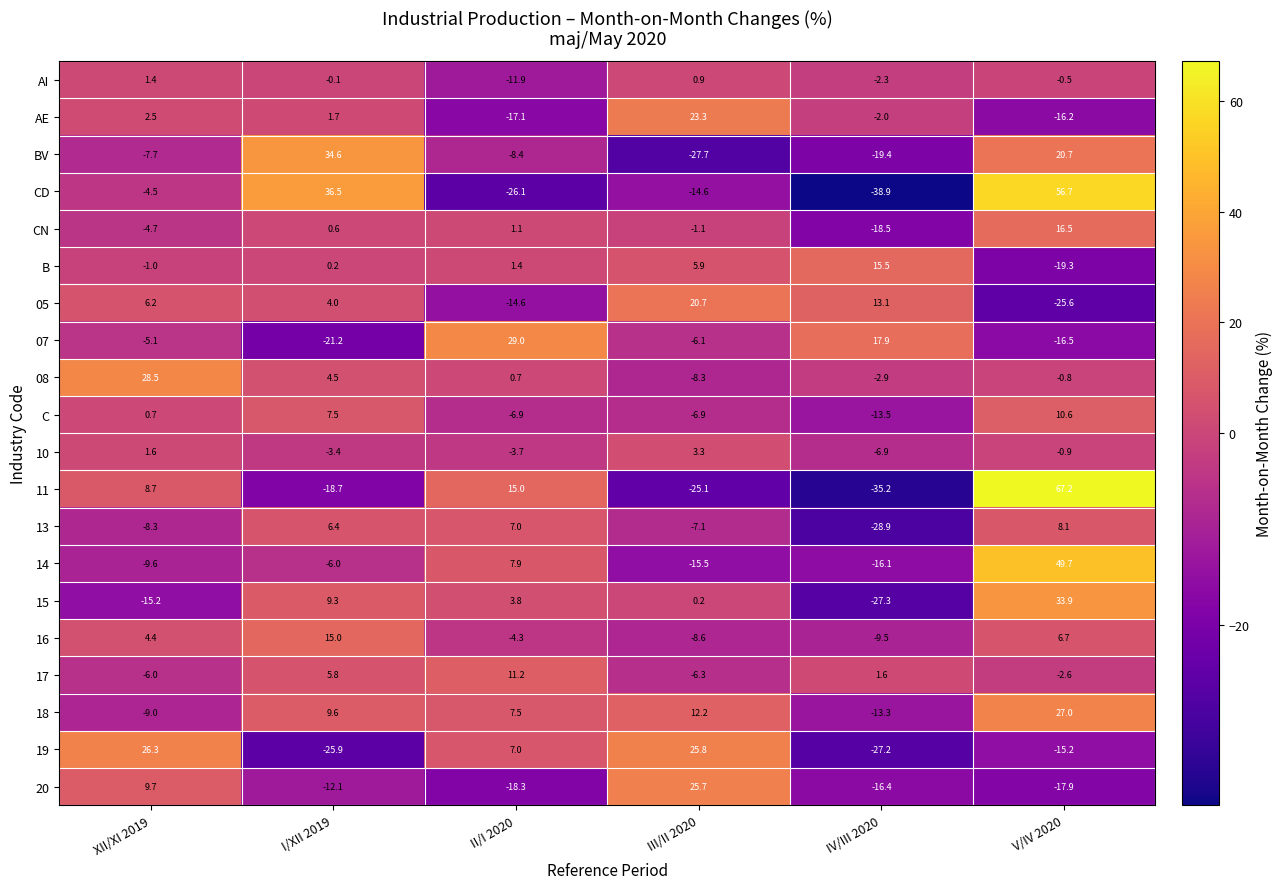

Which series has the largest range (max minus min)?

11